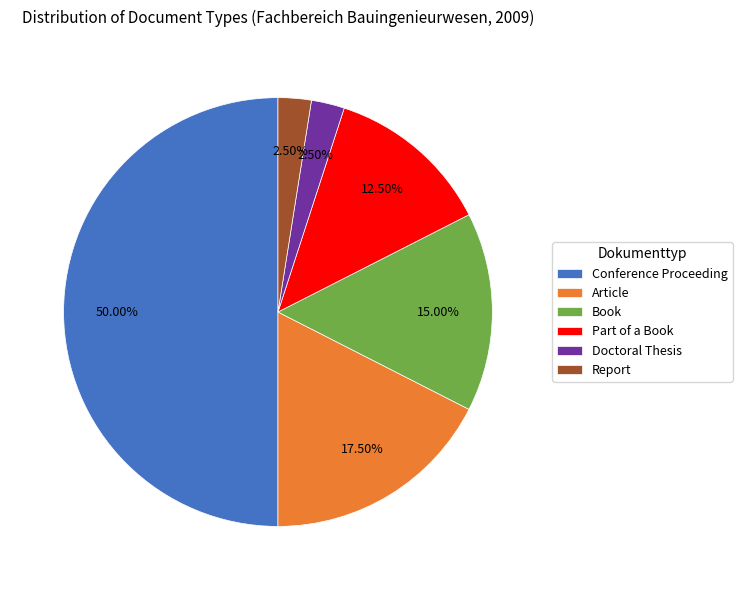

What is the largest slice in the pie chart?

Conference Proceeding